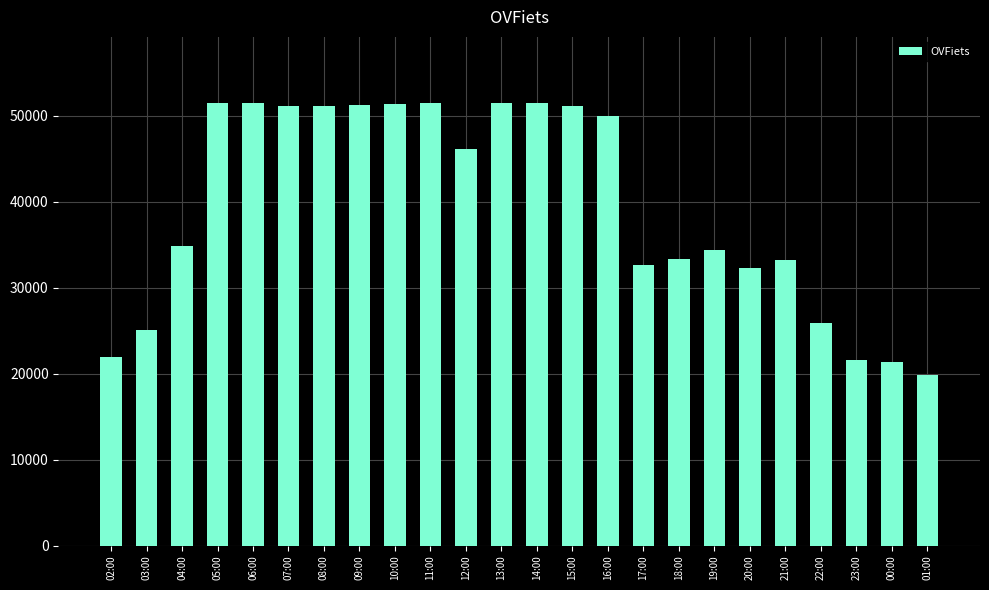

What is the difference between the maximum and second lowest values?

30051